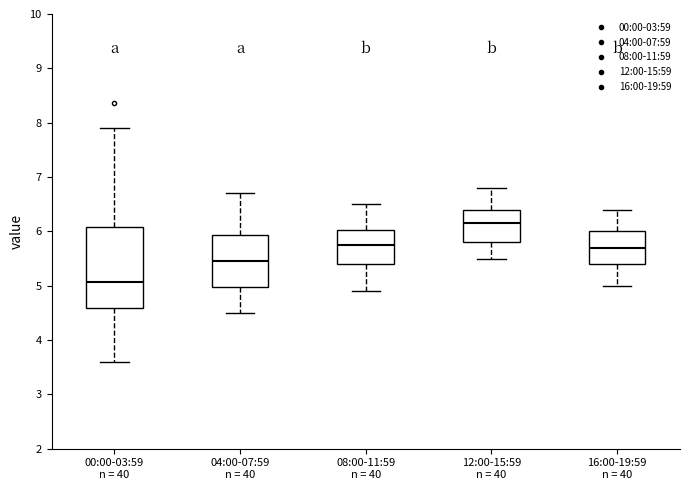

Which box is the tallest, from its lower edge to its upper edge?

00:00-03:59 n = 40